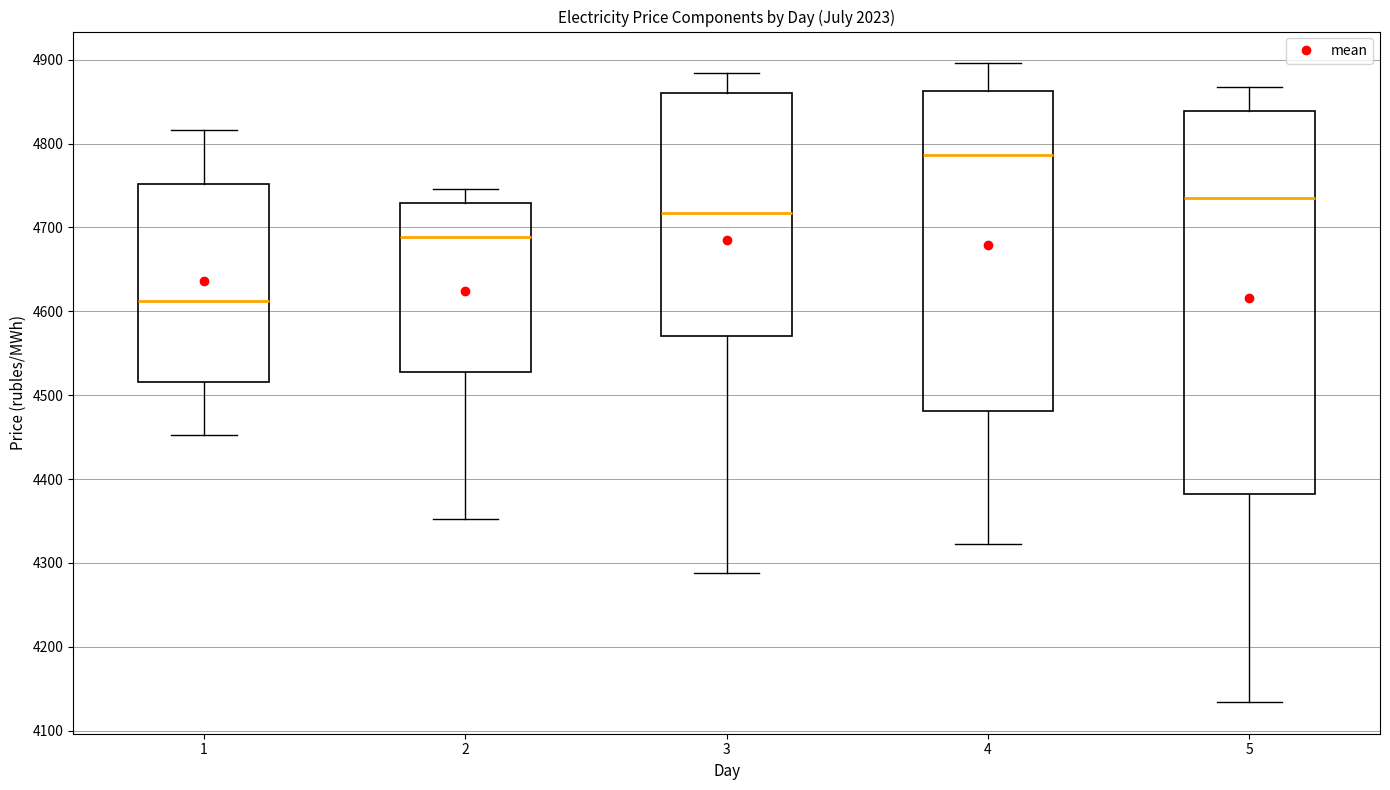

Reading left to right, read every box against the y-axis: the position of its median line, the range the box covers, and the ends of its whiskers. The values are not printed on the chart, so give them approximately, as read against the axis.

1: median 4610, box 4520 to 4750, whiskers 4450 to 4820
2: median 4690, box 4530 to 4730, whiskers 4350 to 4750
3: median 4720, box 4570 to 4860, whiskers 4290 to 4880
4: median 4790, box 4480 to 4860, whiskers 4320 to 4900
5: median 4730, box 4380 to 4840, whiskers 4130 to 4870